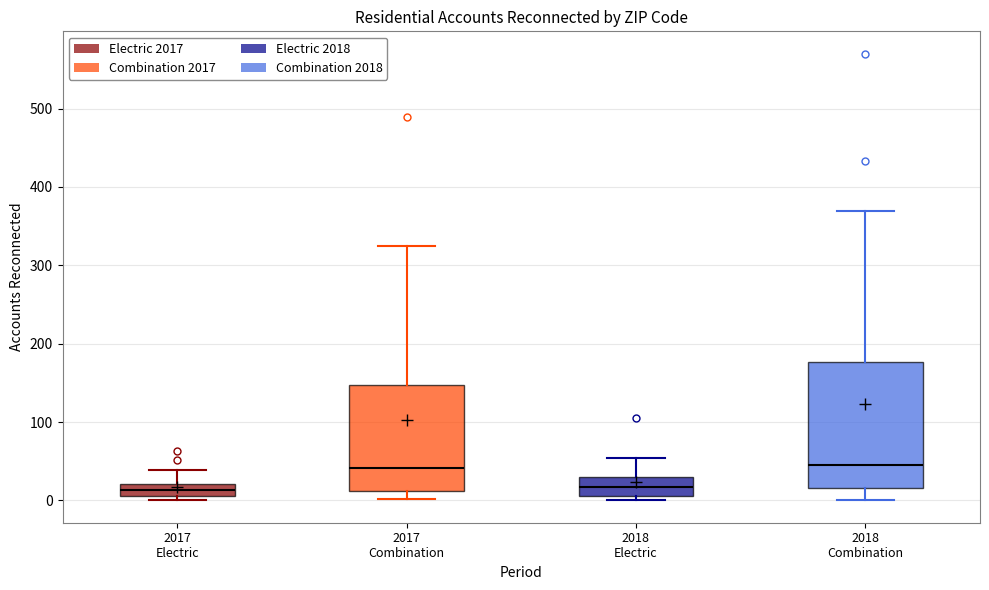

Reading left to right, transcribe this box plot: for each box, give where its median line is, the range the box spans, and where its two whiskers end, as read against the y-axis. The values are not printed on the chart, so give them approximately, as read against the axis.

2017 Electric: median 10 (inside the box), box 10 to 20, whiskers 0 to 40
2017 Combination: median 40, box 10 to 150, whiskers 0 to 320
2018 Electric: median 20, box 10 to 30, whiskers 0 to 50
2018 Combination: median 50, box 20 to 180, whiskers 0 to 370